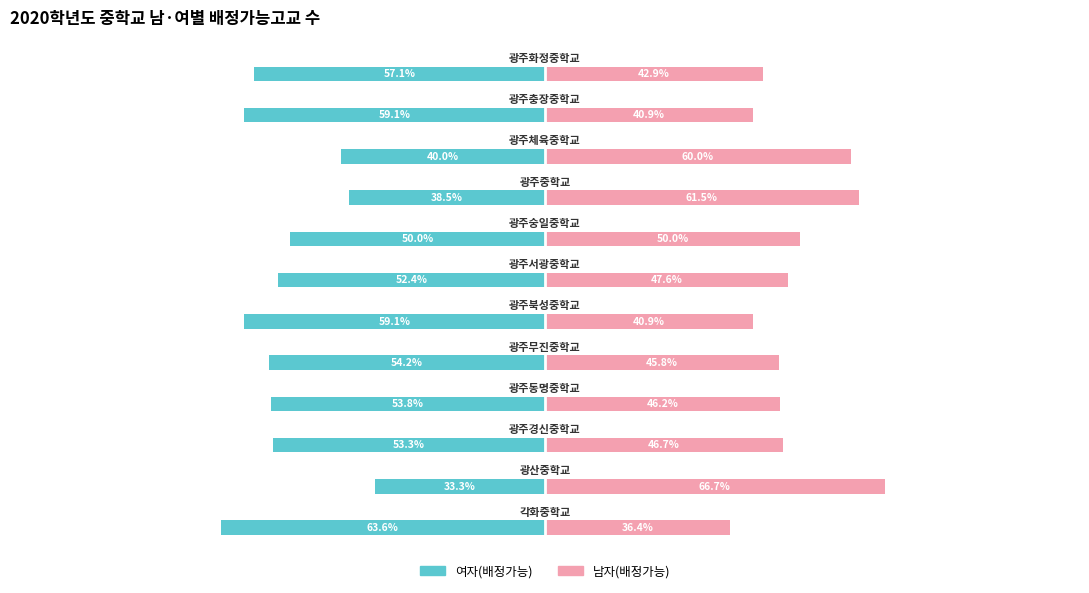

How many bars are there in total?

24